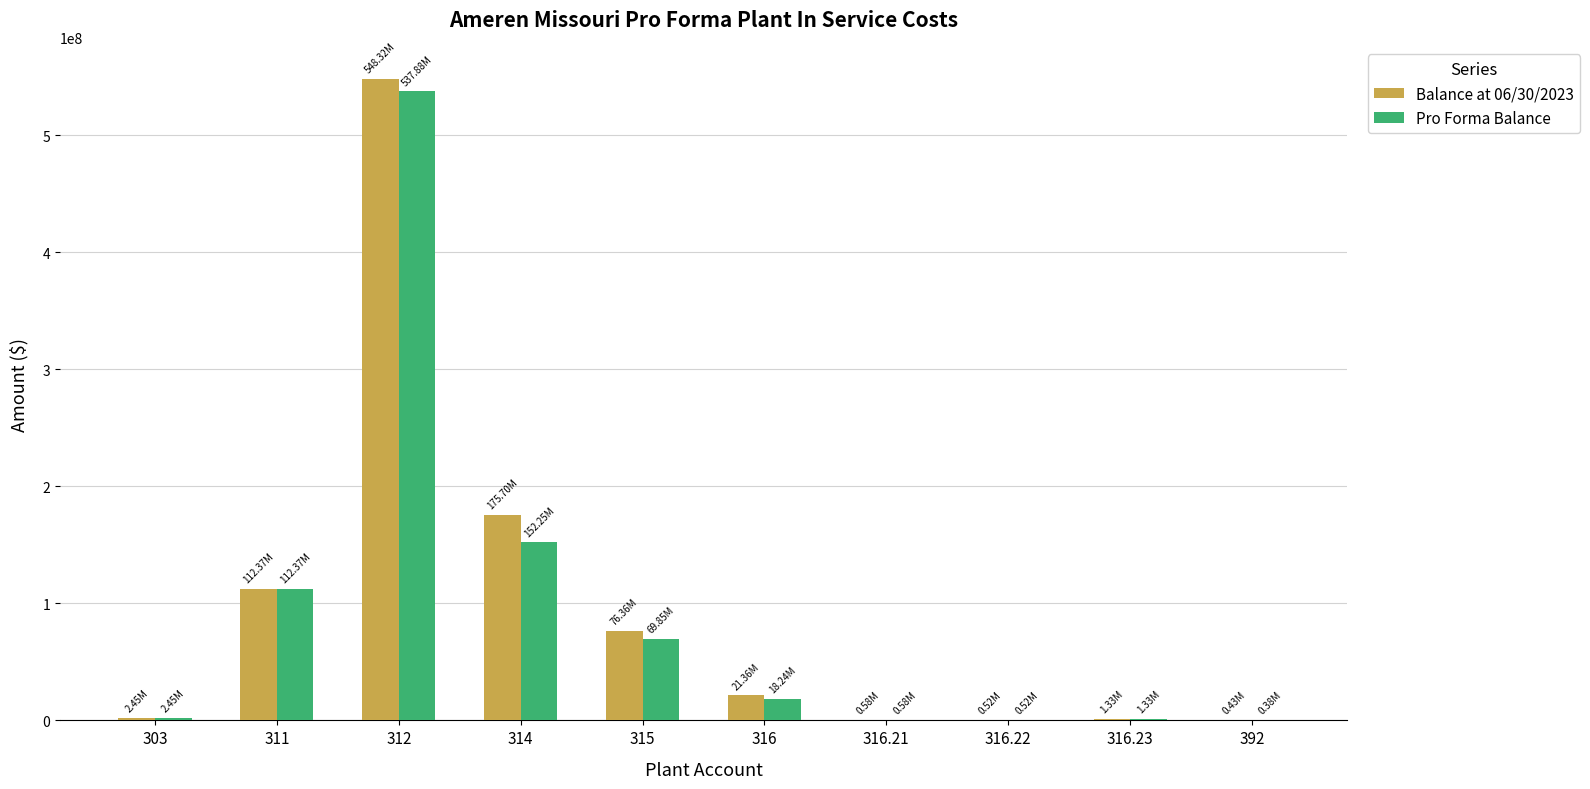

At which category is the sum across all series the highest?

312